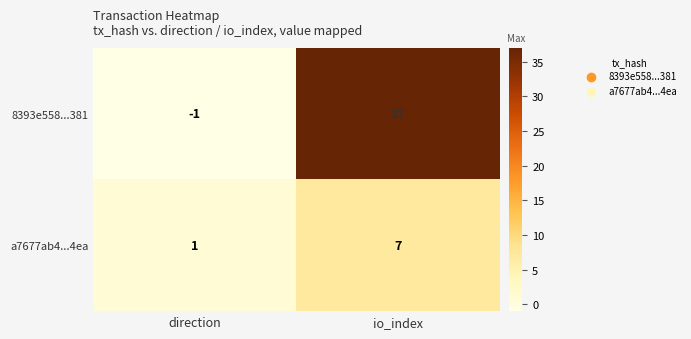

At which label is a7677ab4...4ea closest to 4?

direction